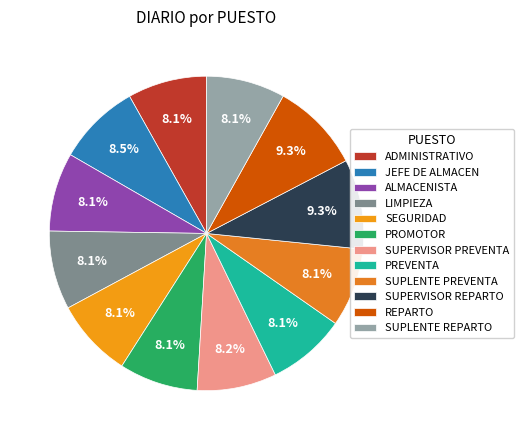

Approximately how many times larger is the value at SUPERVISOR REPARTO compared to ALMACENISTA?

1.1